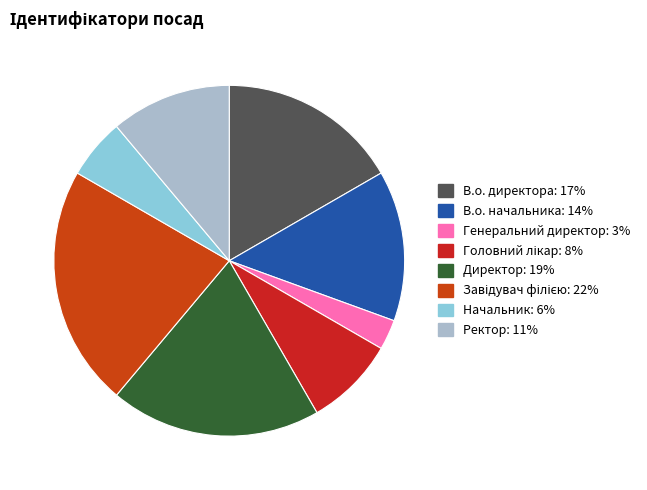

Approximately how many times larger is the value at Начальник compared to Завідувач філією?

0.2